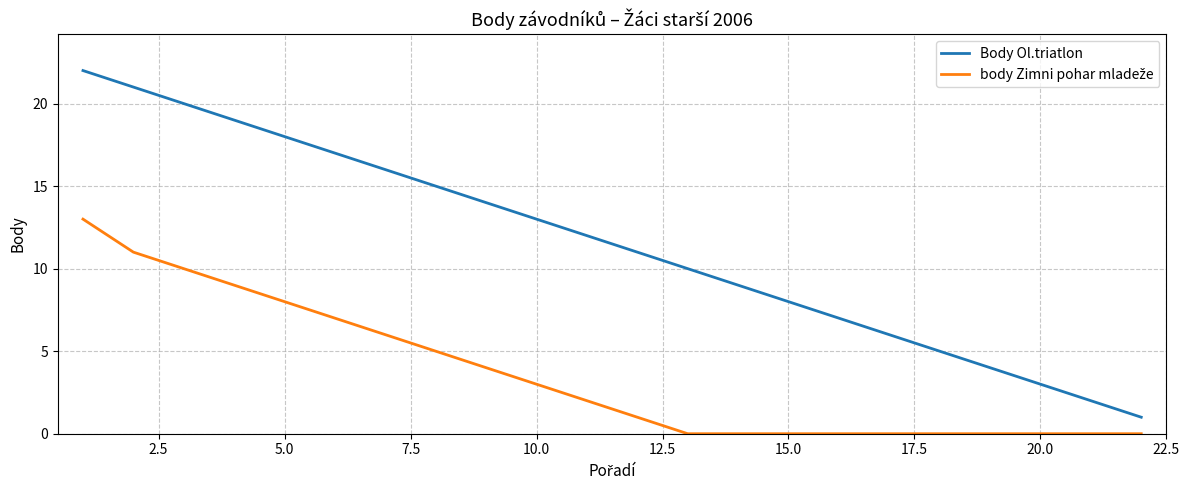

Which series has the widest spread of values?

Body Ol.triatlon